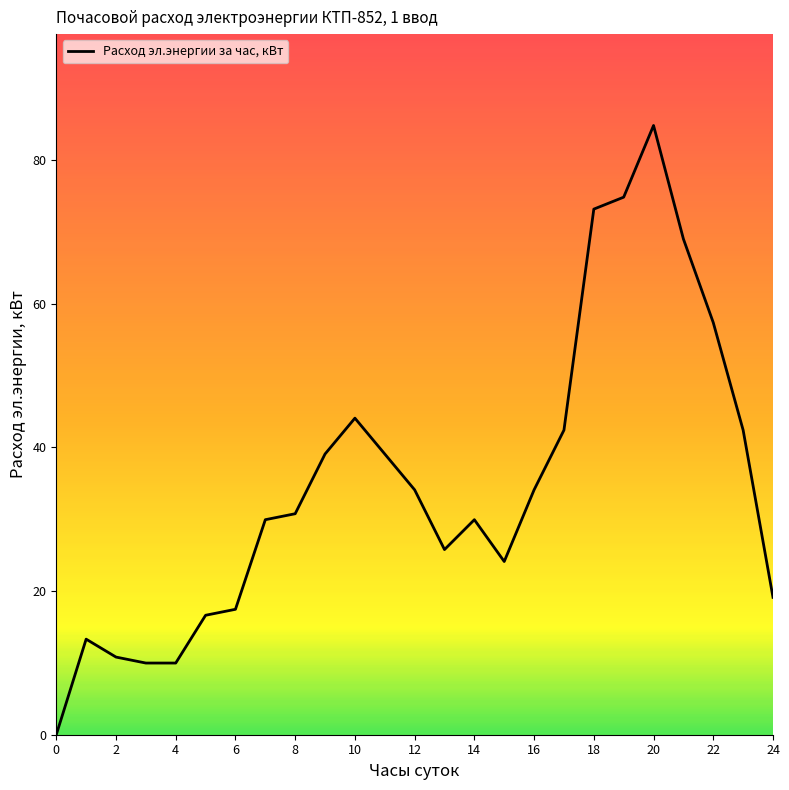

What is the difference between the second highest and minimum values?

74.8